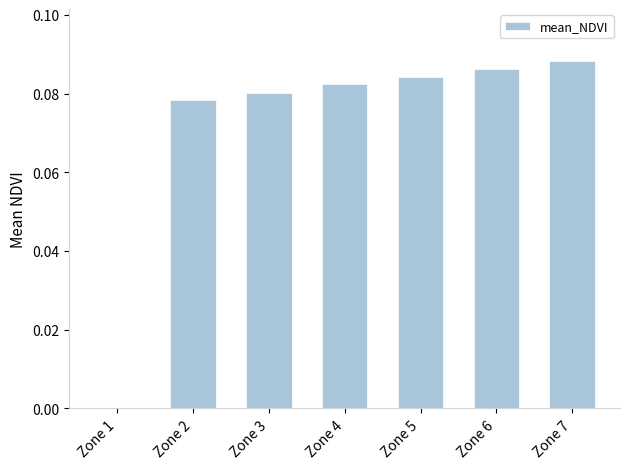

Which has a higher value, Zone 7 or Zone 4?

Zone 7